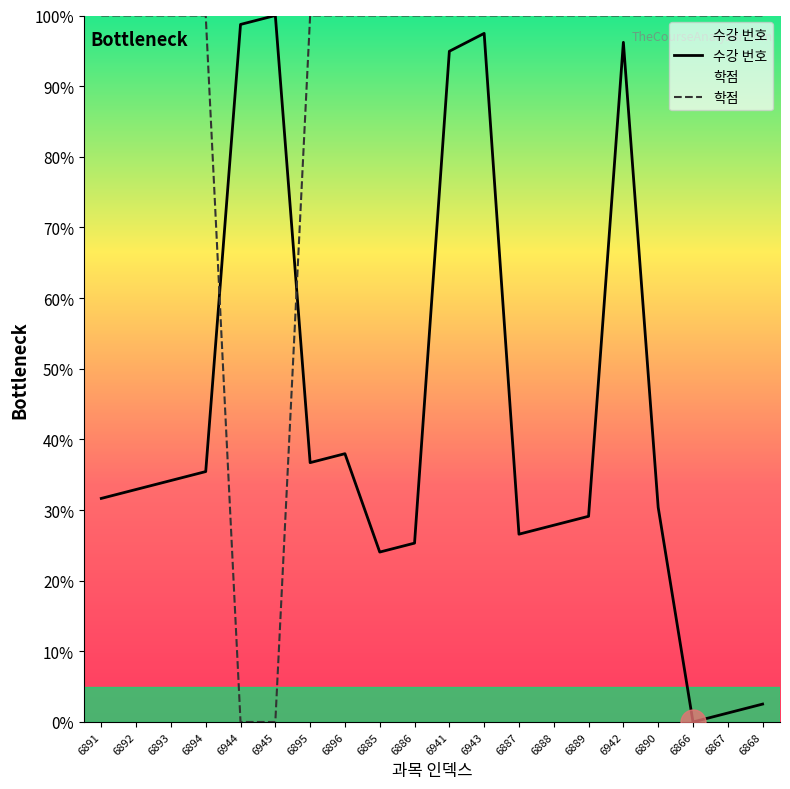

True or false: 수강 번호 and 학점 intersect in this chart.

True